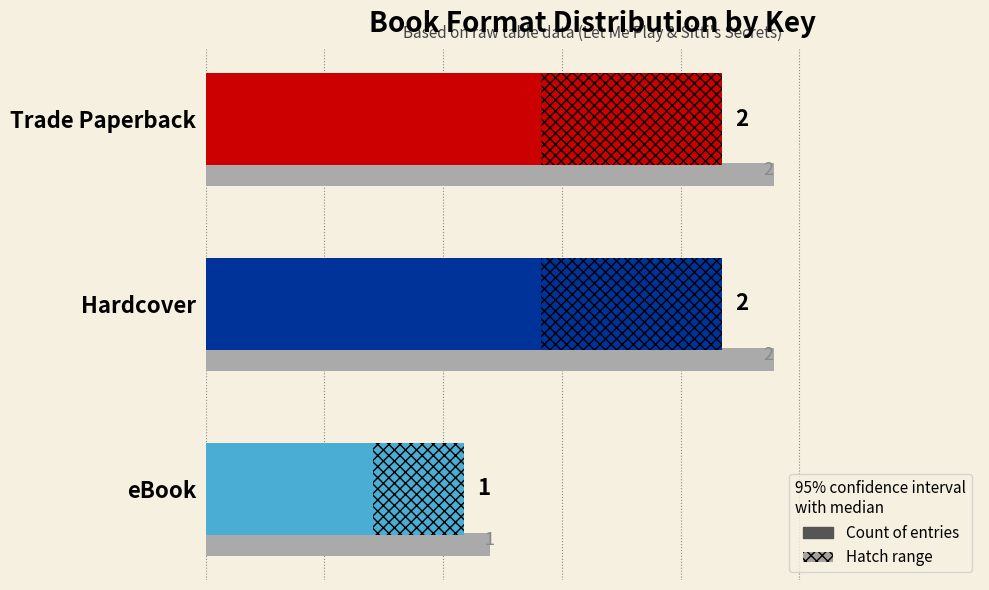

What is the change in value from eBook to Hardcover?

+1